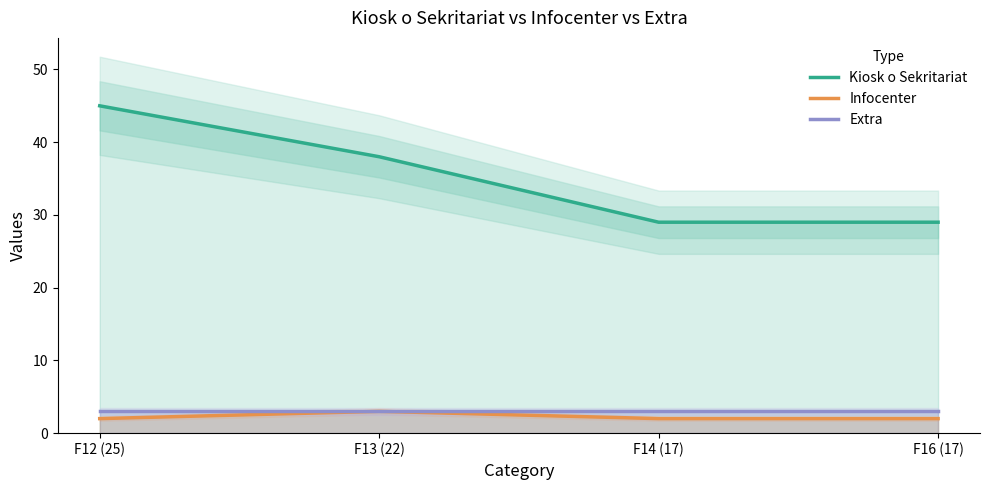

At which category is the sum across all series the highest?

F12 (25)